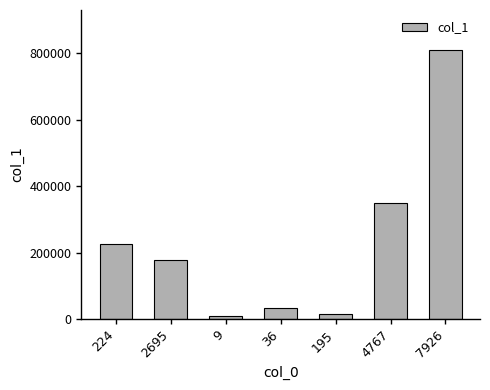

List the labels in order of value, largest first.

7926, 4767, 224, 2695, 36, 195, 9